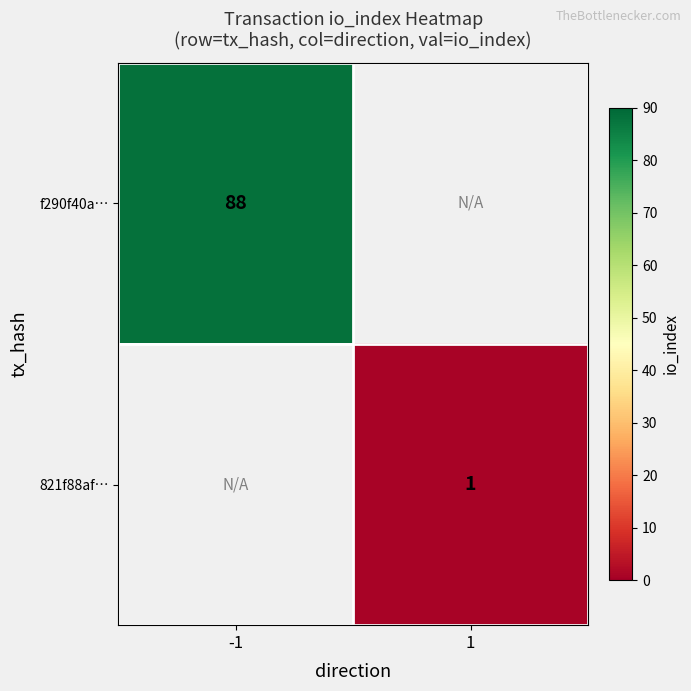

How many distinct data groups are displayed?

2